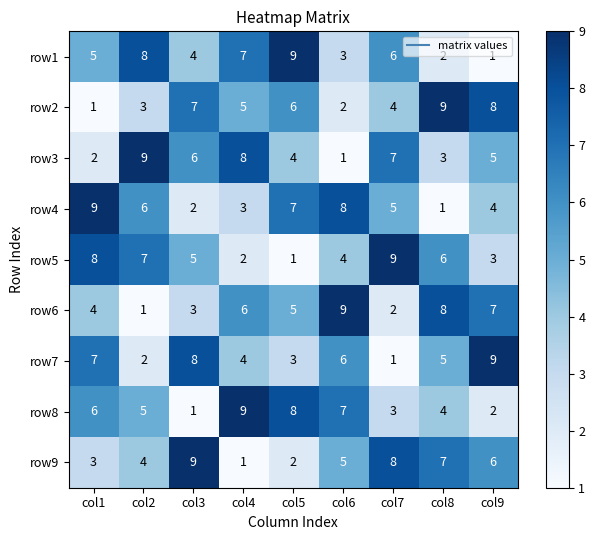

At how many categories does at least one series exceed 1?

9